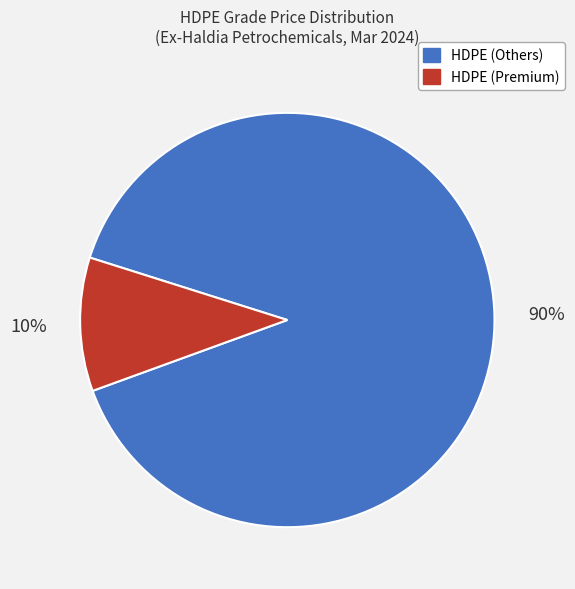

Which slice is the smallest?

HDPE (Premium)